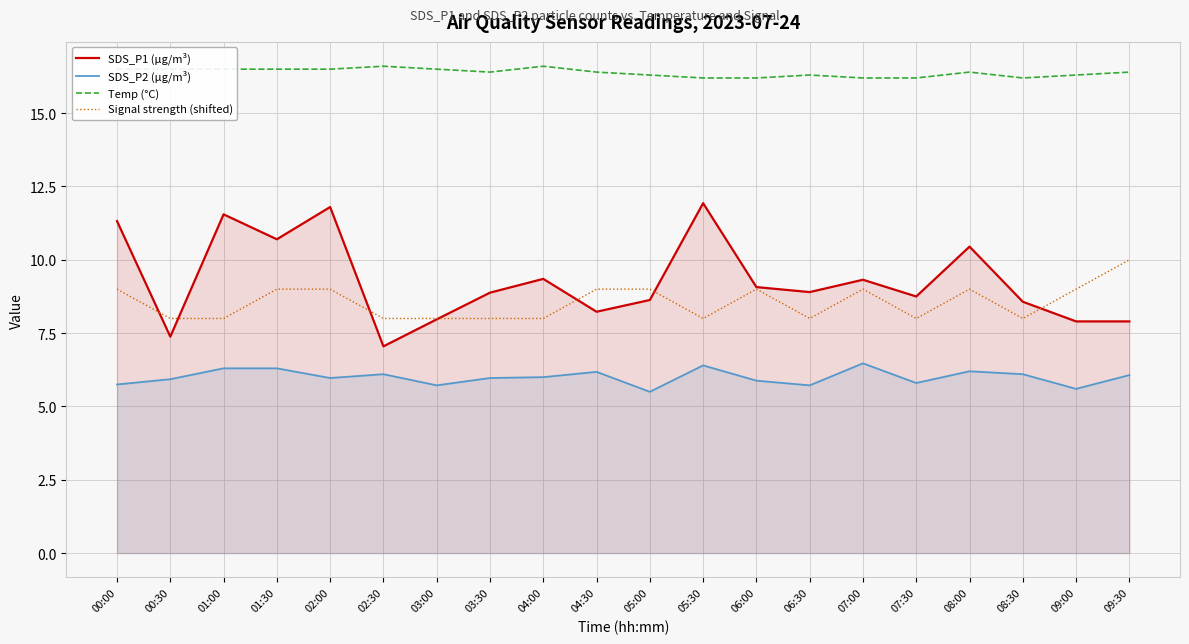

What is the difference between the Signal strength (shifted) values at 03:30 and 09:00?

1.0